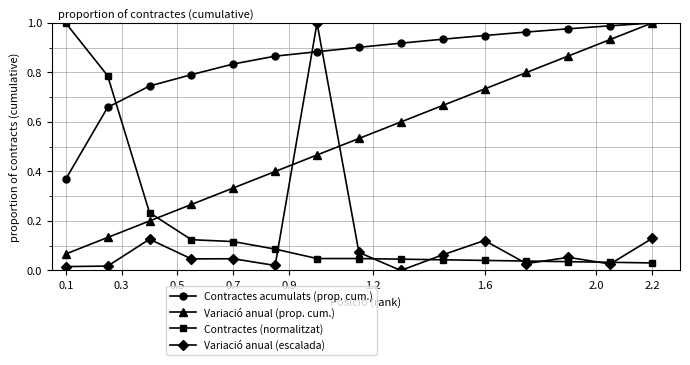

True or false: Contractes acumulats (prop. cum.) has more than 1 points higher than both neighbors.

False